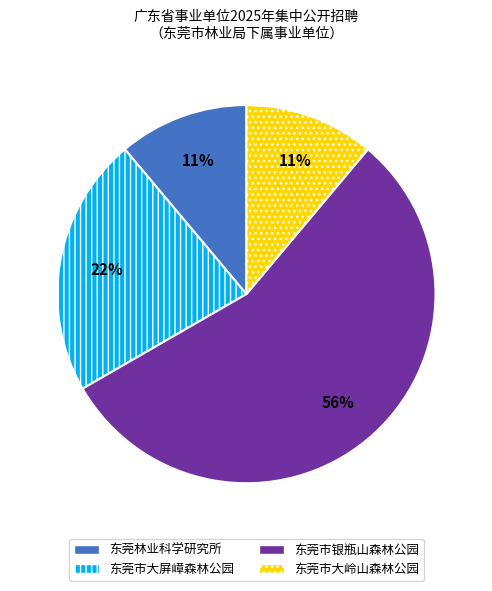

Approximately how many times larger is the value at 东莞市大屏嶂森林公园 compared to 东莞市银瓶山森林公园?

0.4